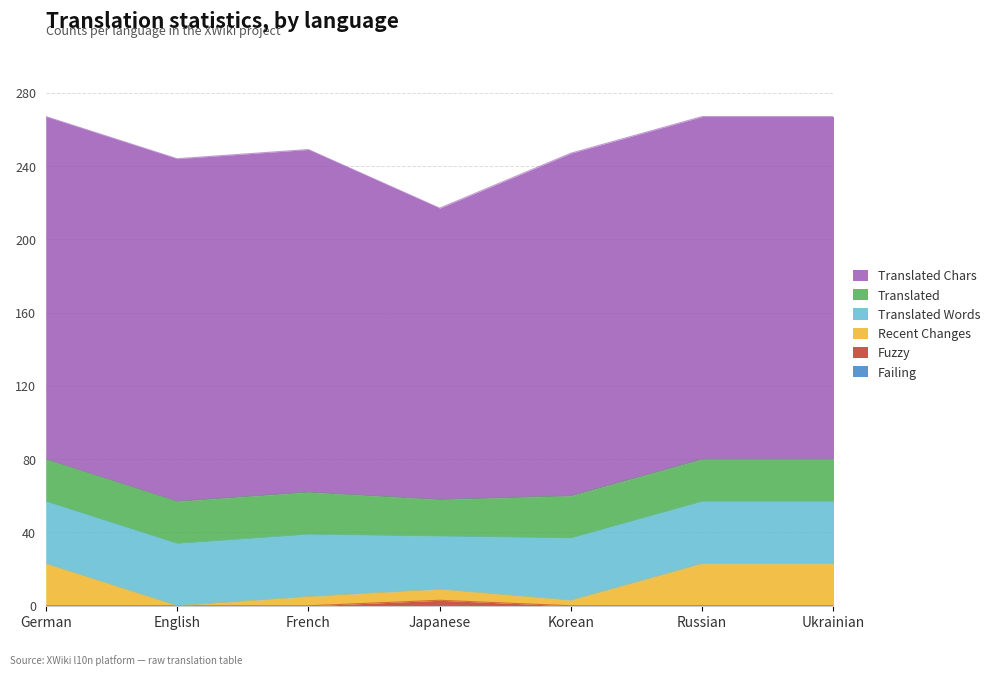

Count the translated values in the range 23 to 24.

6